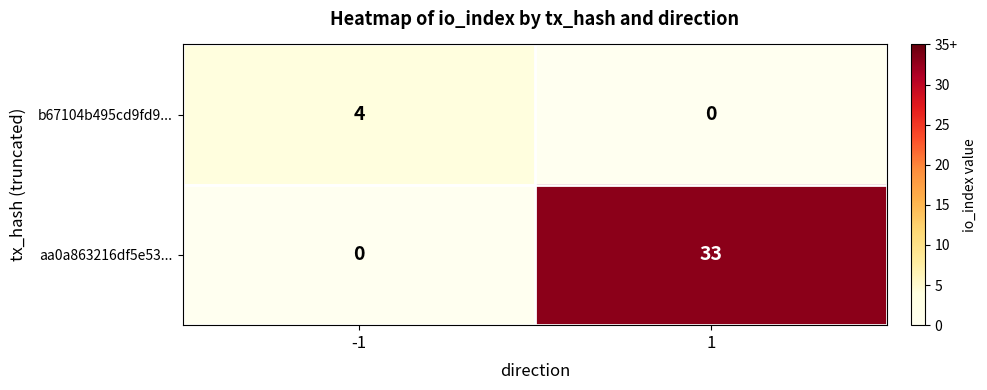

Rank the series by their average value, from lowest to highest.

b67104b495cd9fd9..., aa0a863216df5e53...